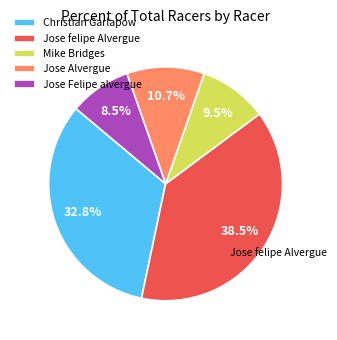

To the nearest percent, what is the difference between the Christian Garlapow and Jose Alvergue slice percentages?

22%